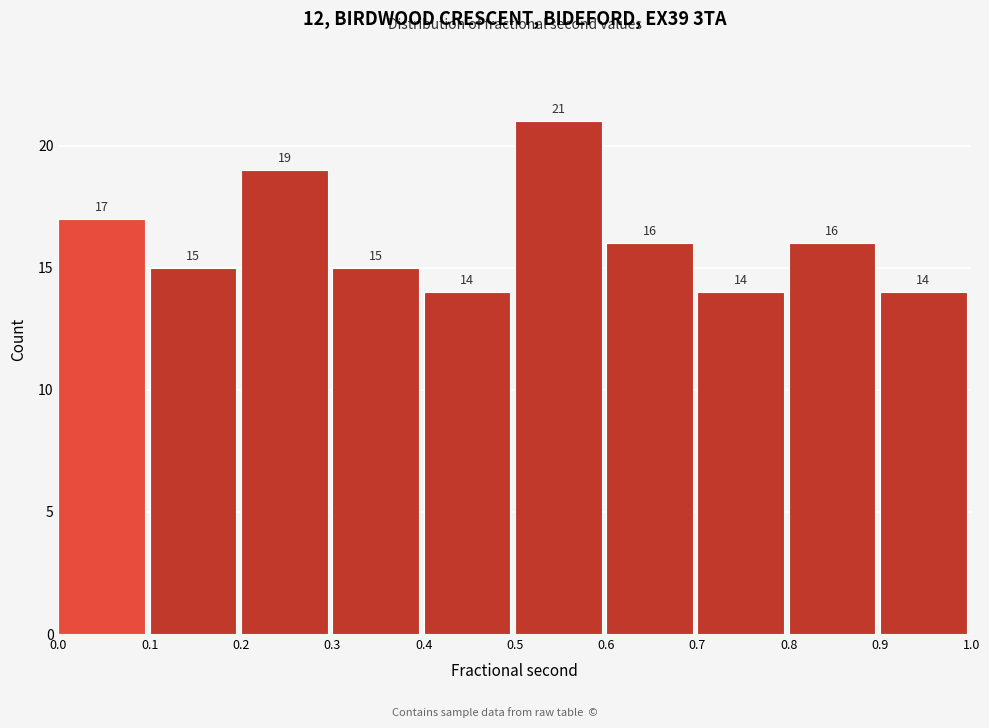

Reading left to right, list every bar in this chart as the range it spans on the x-axis followed by its height.

0.0 to 0.1: 17
0.1 to 0.2: 15
0.2 to 0.3: 19
0.3 to 0.4: 15
0.4 to 0.5: 14
0.5 to 0.6: 21
0.6 to 0.7: 16
0.7 to 0.8: 14
0.8 to 0.9: 16
0.9 to 1.0: 14